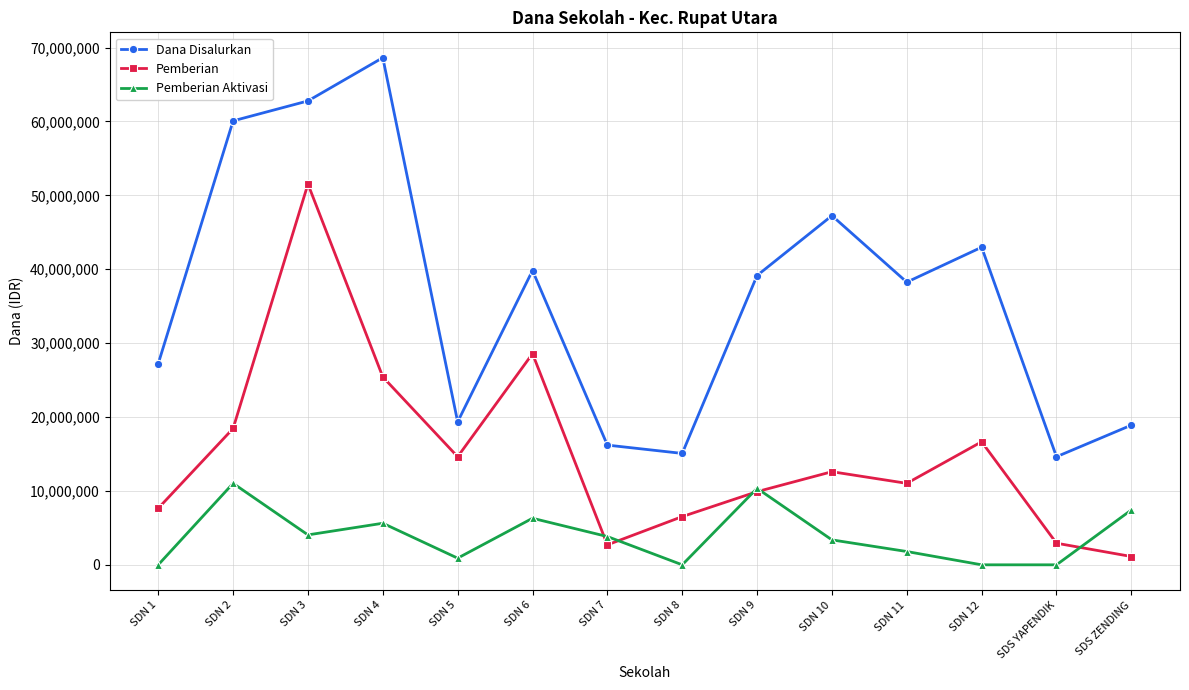

What is the difference between the Pemberian values at SDN 4 and SDN 11?

14400000